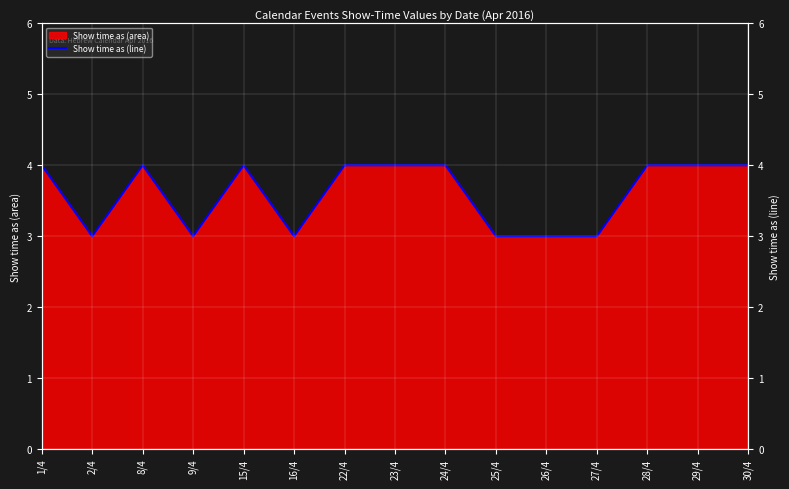

What is the label of the 4th point from the right?

27/4